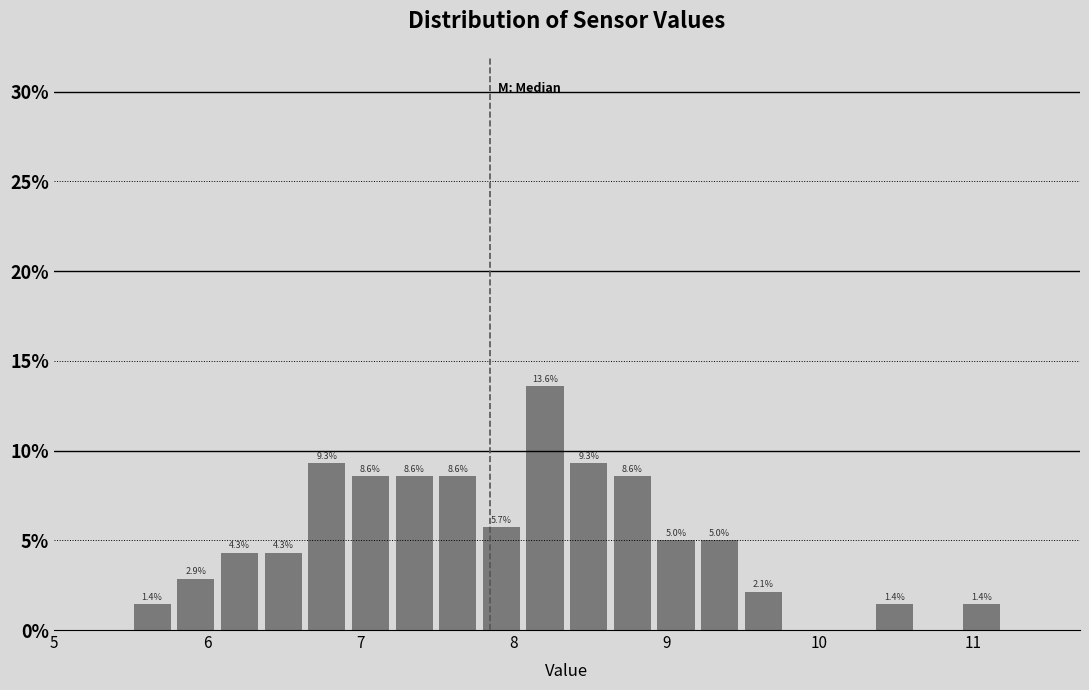

Around what value on the x-axis is the tallest bar? Give the approximate position of its centre, as read against the axis.

8.2